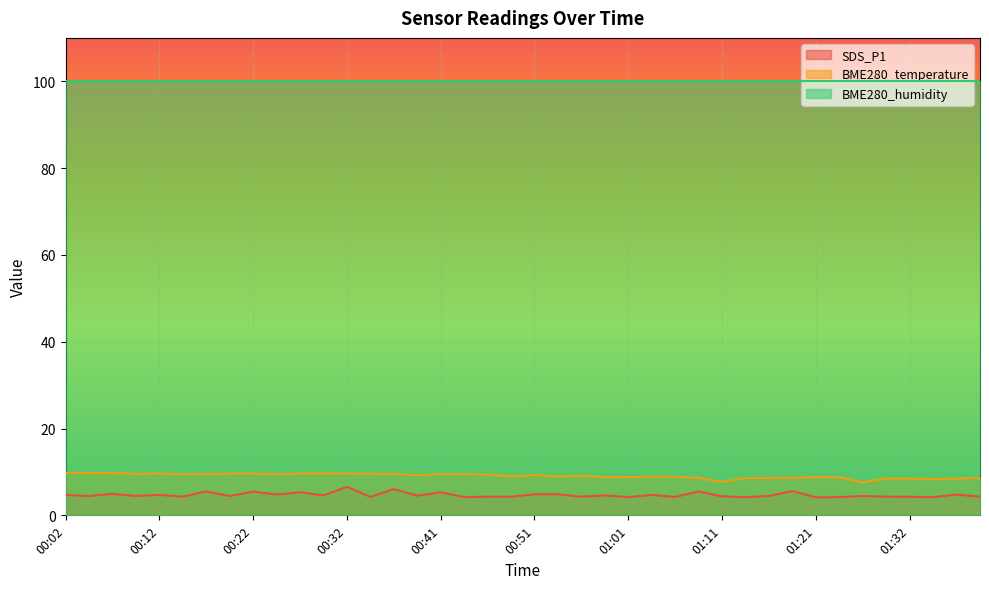

At which category does the chart reach its minimum across all series?

01:21